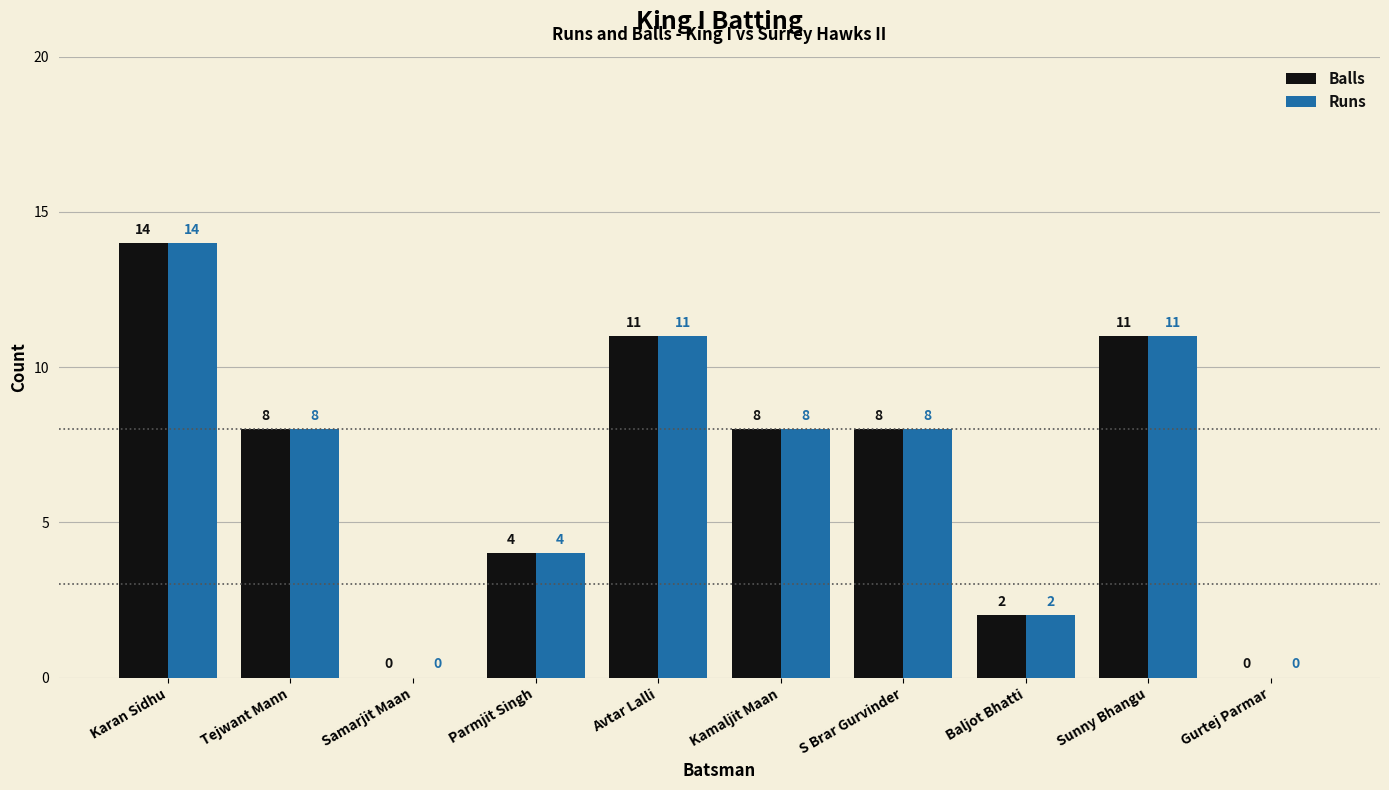

What are all the series names shown in the legend?

Balls, Runs